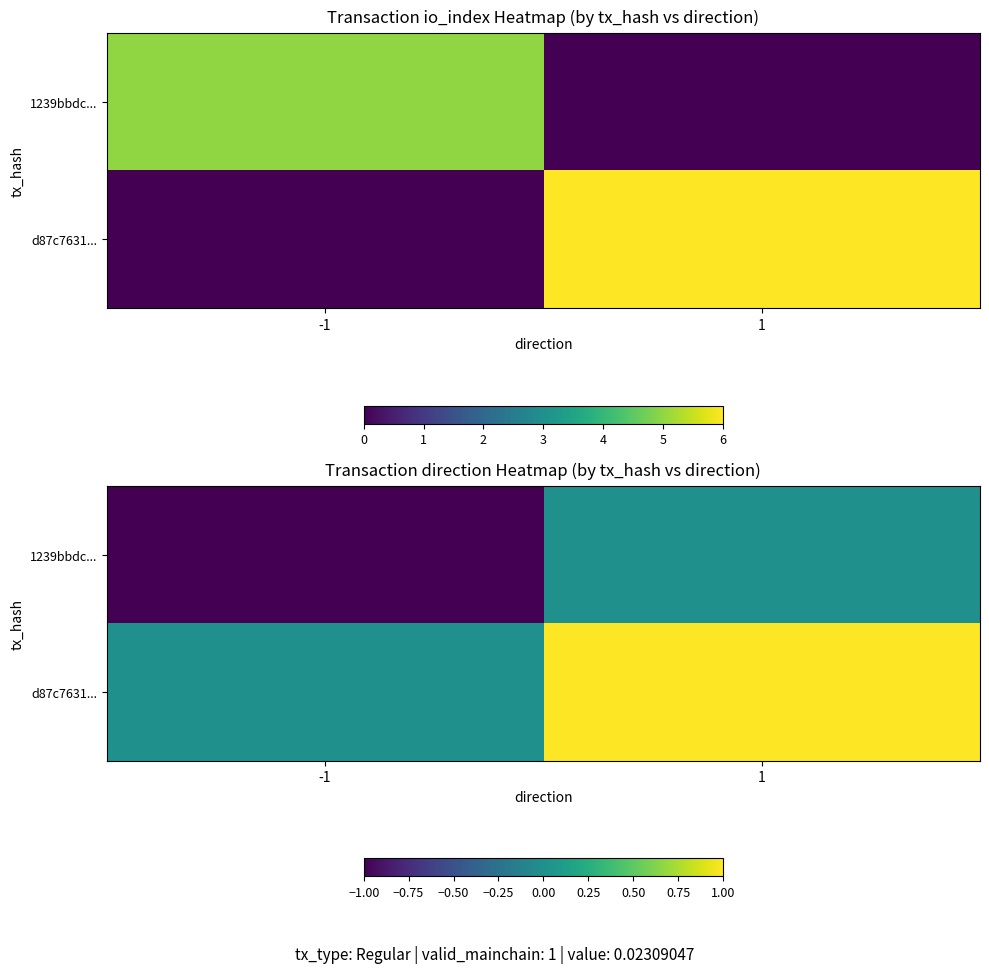

List the labels in order of d87c7631... value, largest first.

1, -1